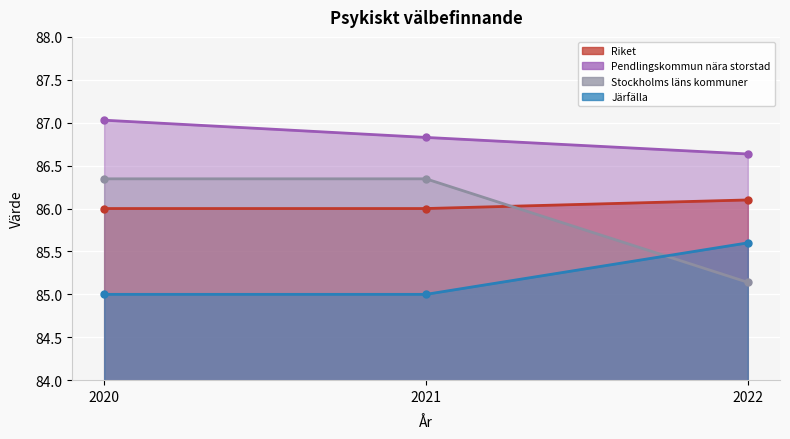

Where is Pendlingskommun nära storstad nearest to the value 86?

2022